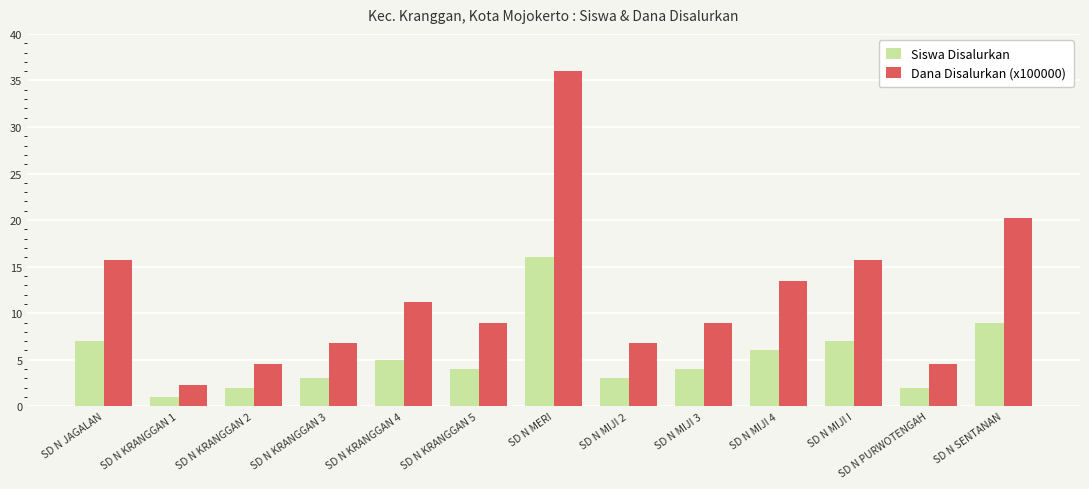

Does the chart contain stacked bars?

No